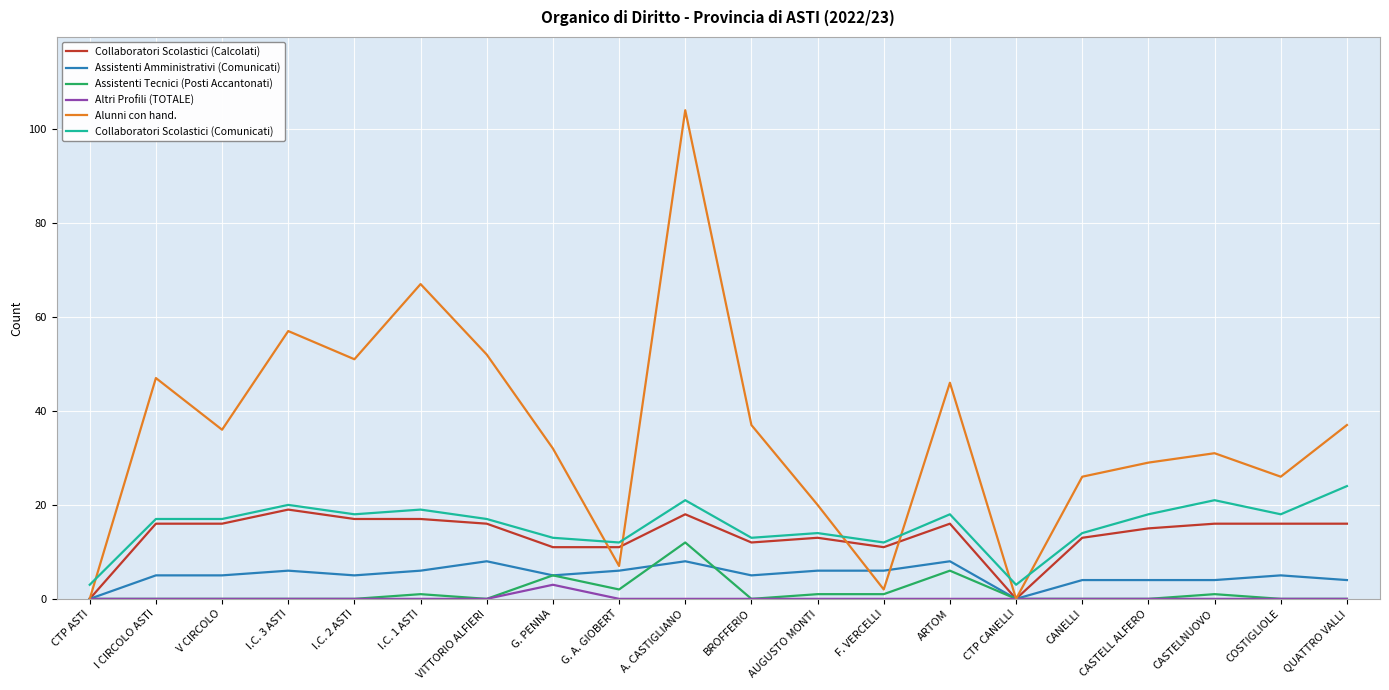

What is the difference between the highest and lowest values at CTP CANELLI?

3